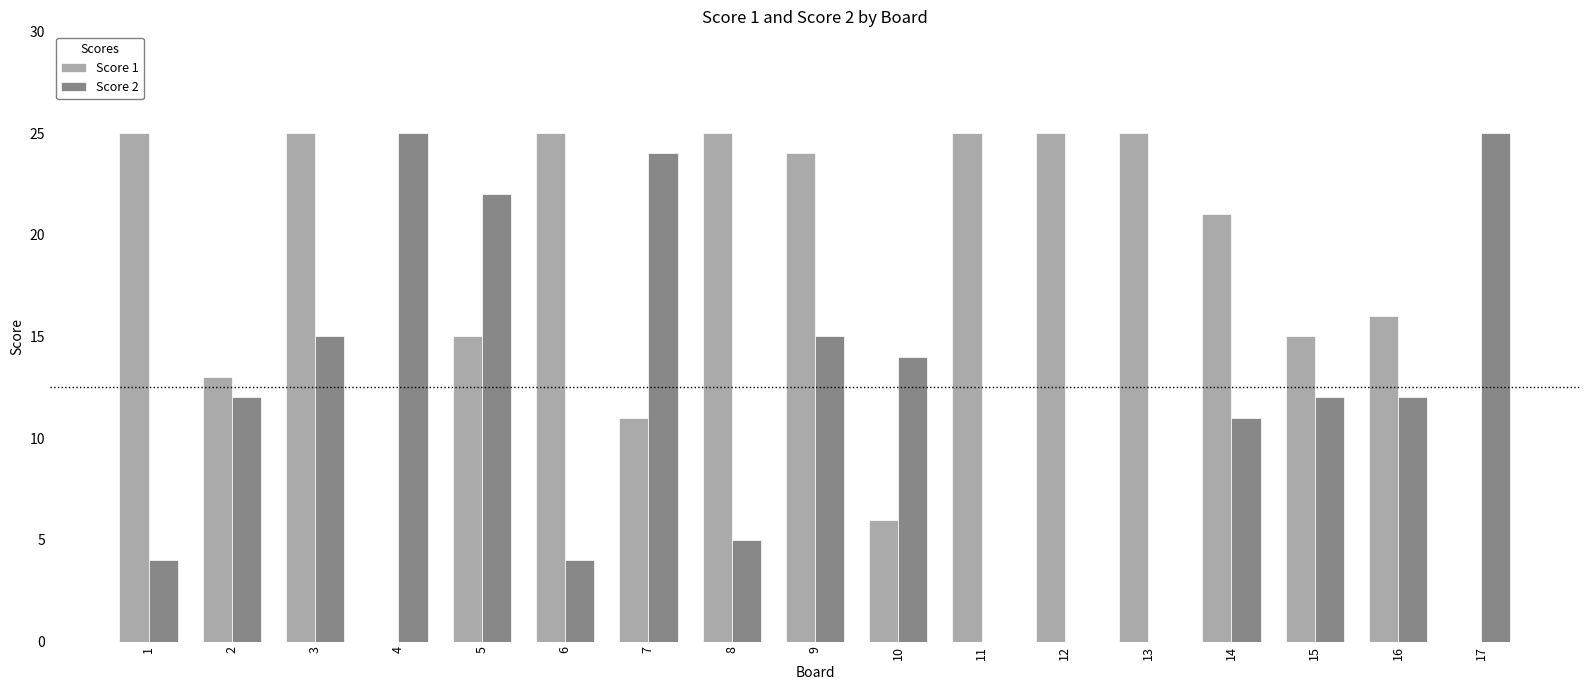

What is the total value across all series at 15?

27